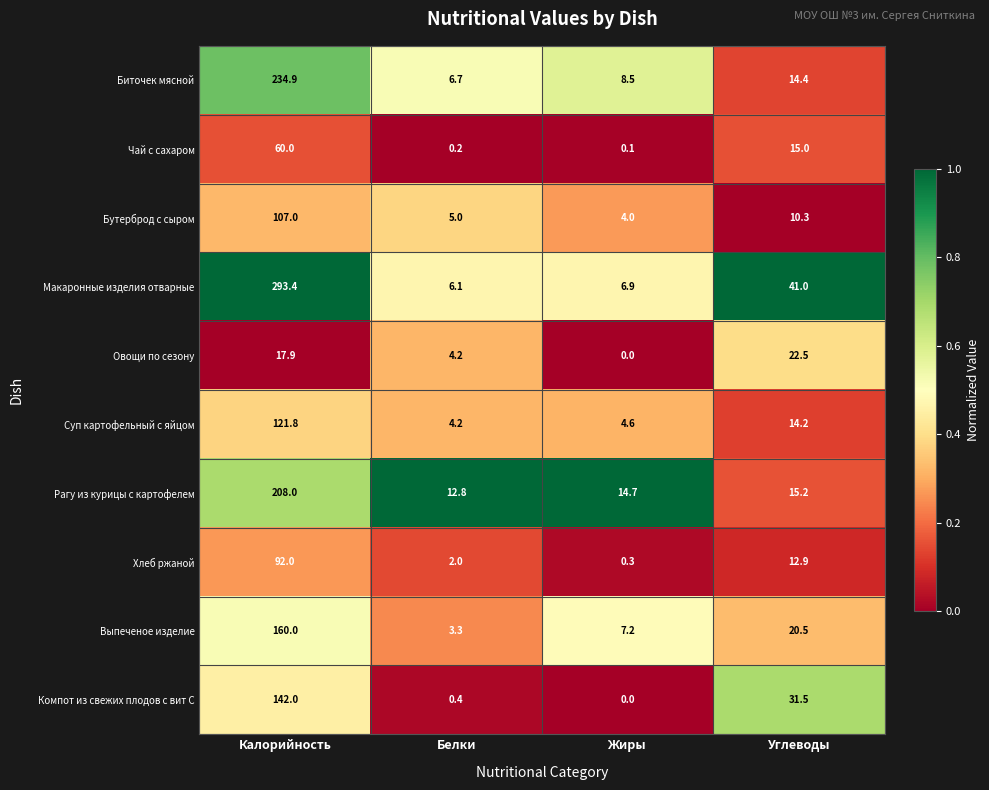

At which category does the chart reach its peak across all series?

Калорийность